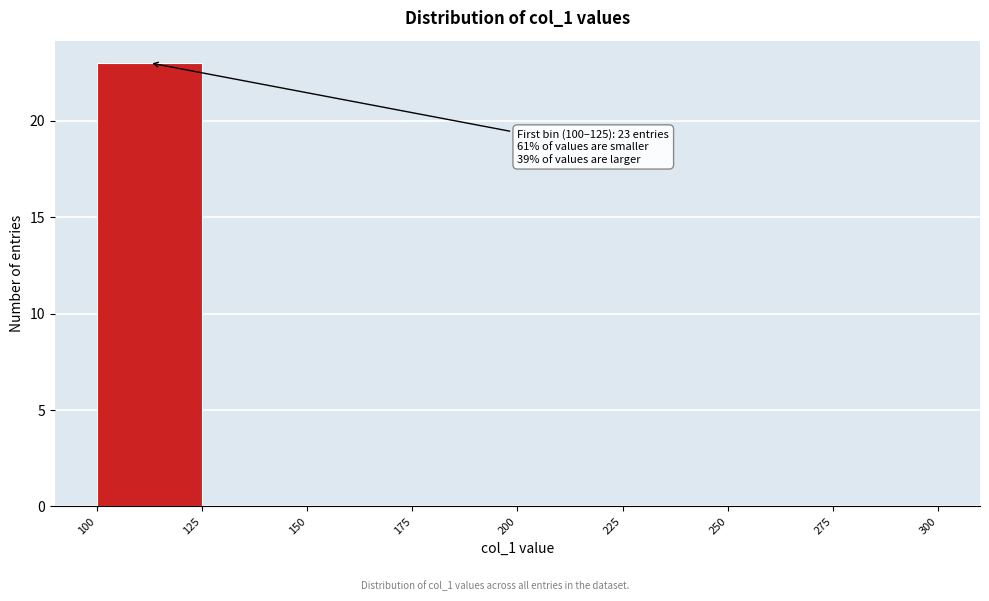

Which range on the x-axis has the tallest bar?

100 to 125